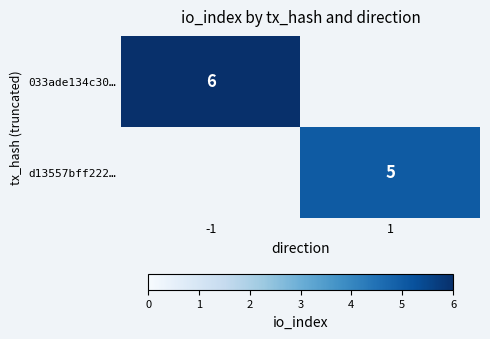

Which has a higher value, 1 or -1?

-1